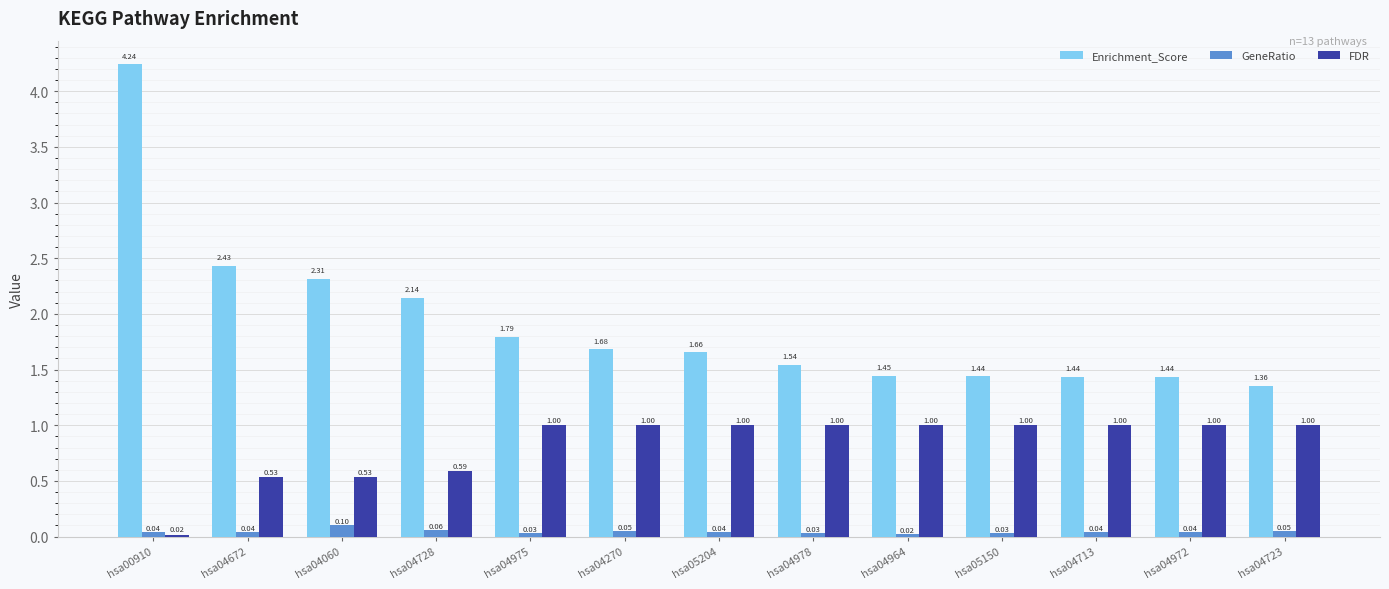

How many bars are there in each group?

3